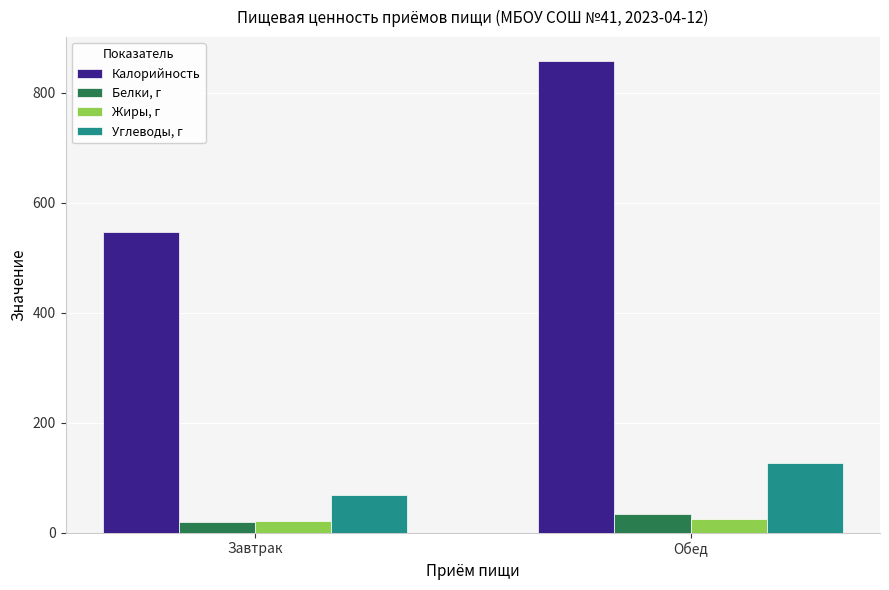

Which series has the largest range (max minus min)?

Калорийность